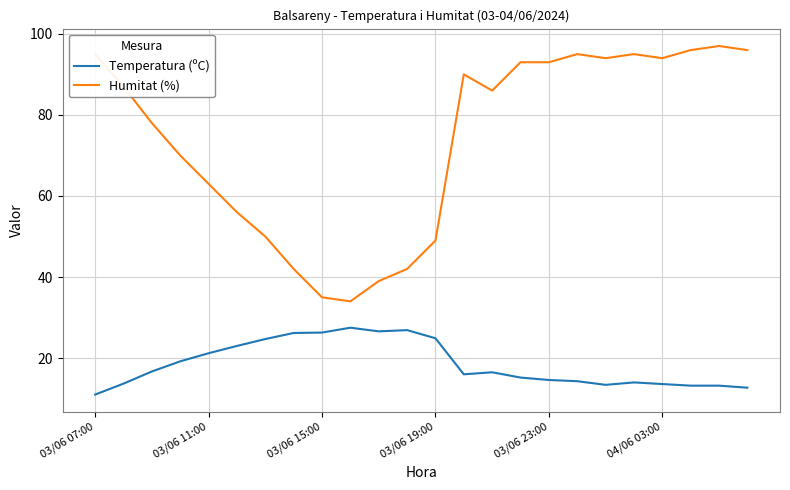

Which series has the largest range (max minus min)?

Humitat (%)